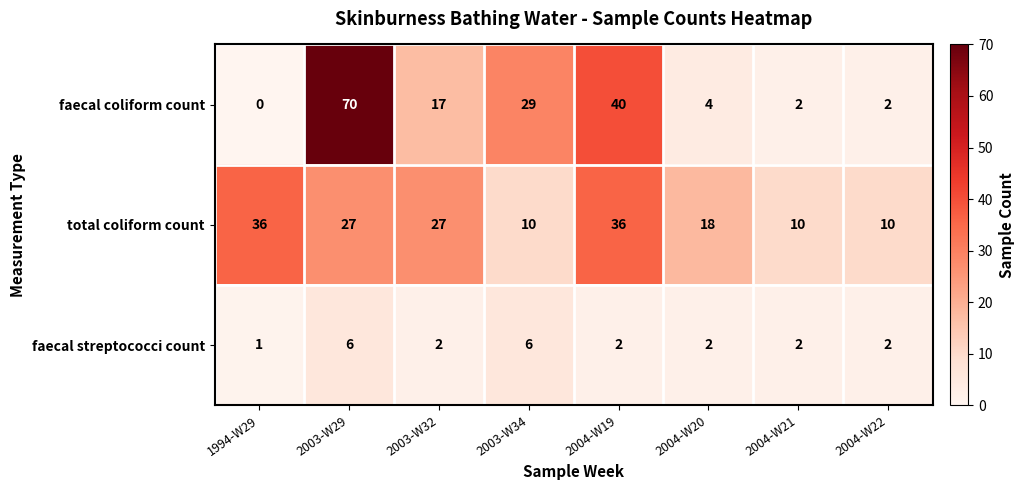

Is it true that faecal coliform count equals 4 at 2004-W20?

True